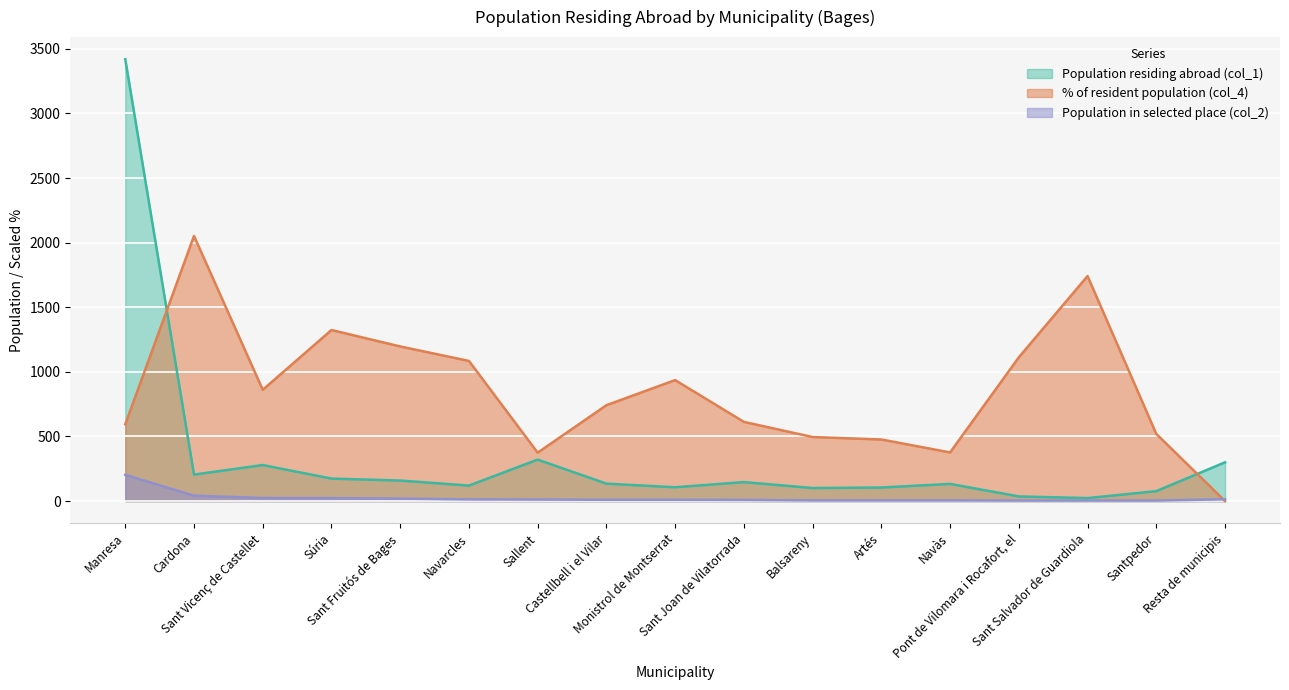

What position from the right is Súria?

14